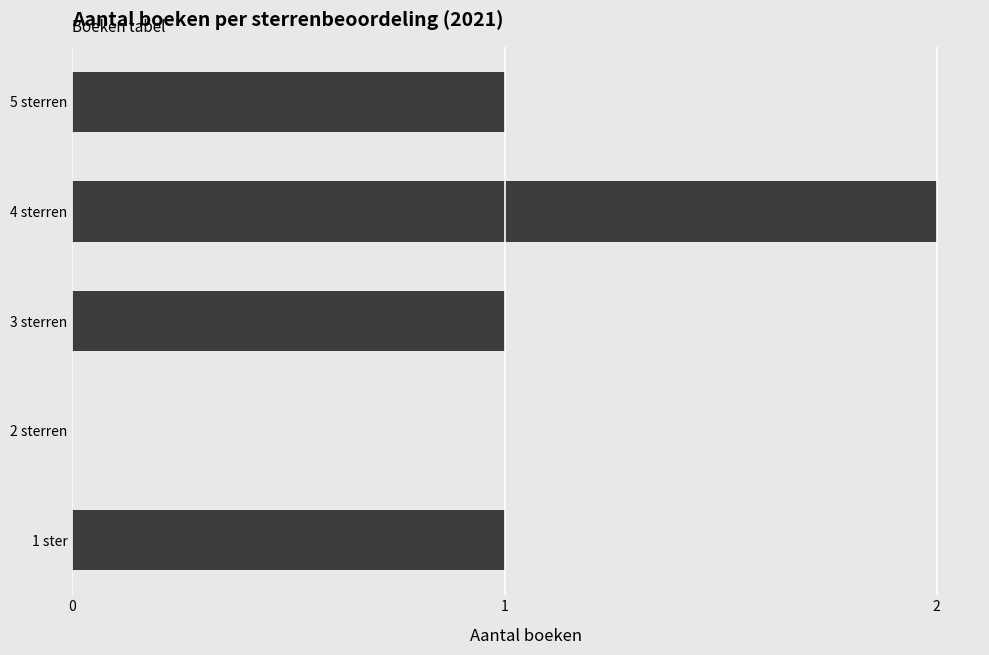

What is the sum of all values?

5